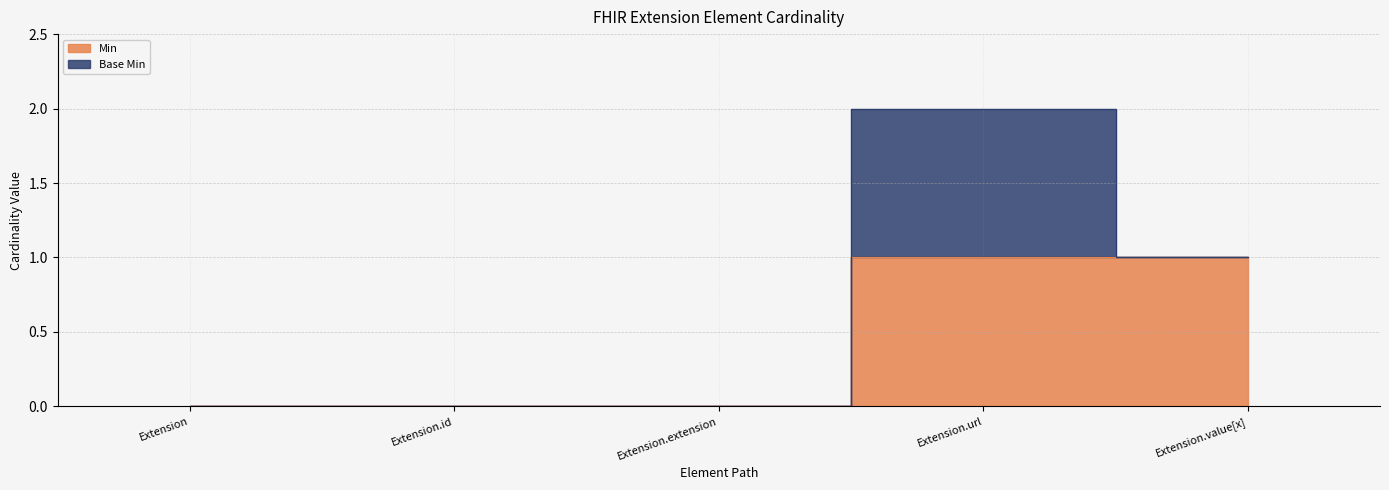

What position from the right is Extension.id?

4